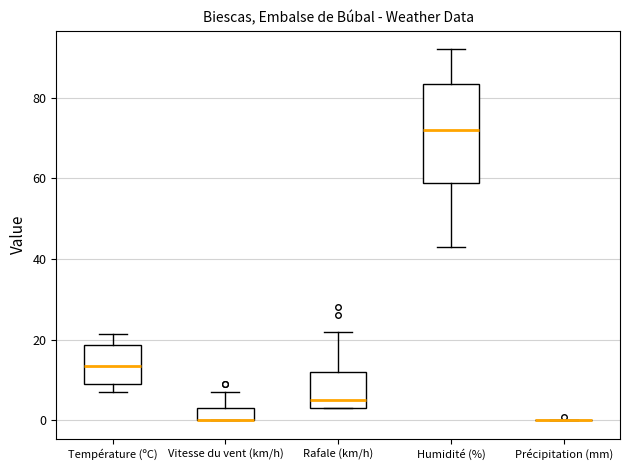

Reading left to right, transcribe this box plot: for each box, give where its median line is, the range the box spans, and where its two whiskers end, as read against the y-axis. The values are not printed on the chart, so give them approximately, as read against the axis.

Température (ºC): median 14, box 8 to 18, whiskers 8 (just below the box's lower edge) to 22
Vitesse du vent (km/h): median 0 (drawn on the box's lower edge), box 0 to 4, whiskers 0 to 8
Rafale (km/h): median 6, box 4 to 12, whiskers 4 to 22
Humidité (%): median 72, box 58 to 84, whiskers 44 to 92
Précipitation (mm): box collapsed to a line at 0, whiskers 0 to 0